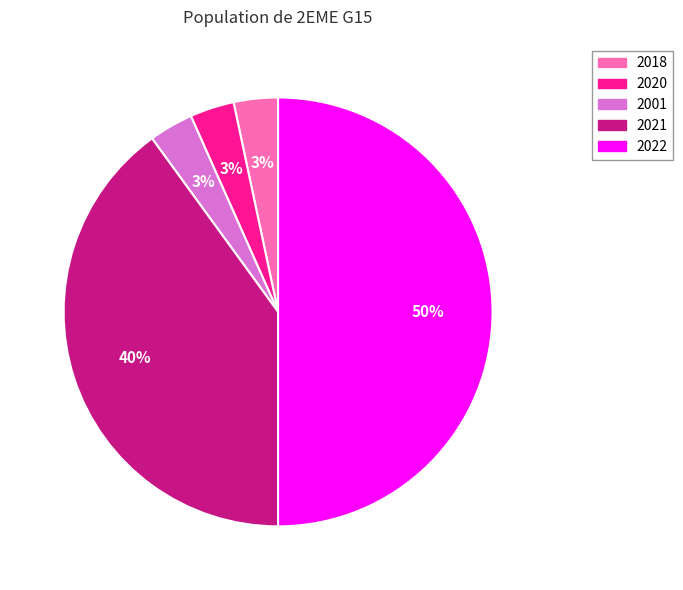

Does 2018 represent more than half of the total?

No